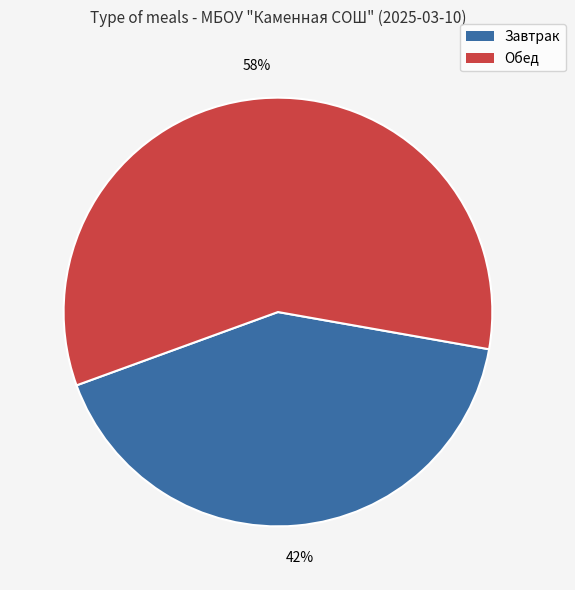

To the nearest percent, what is the average slice percentage?

50%